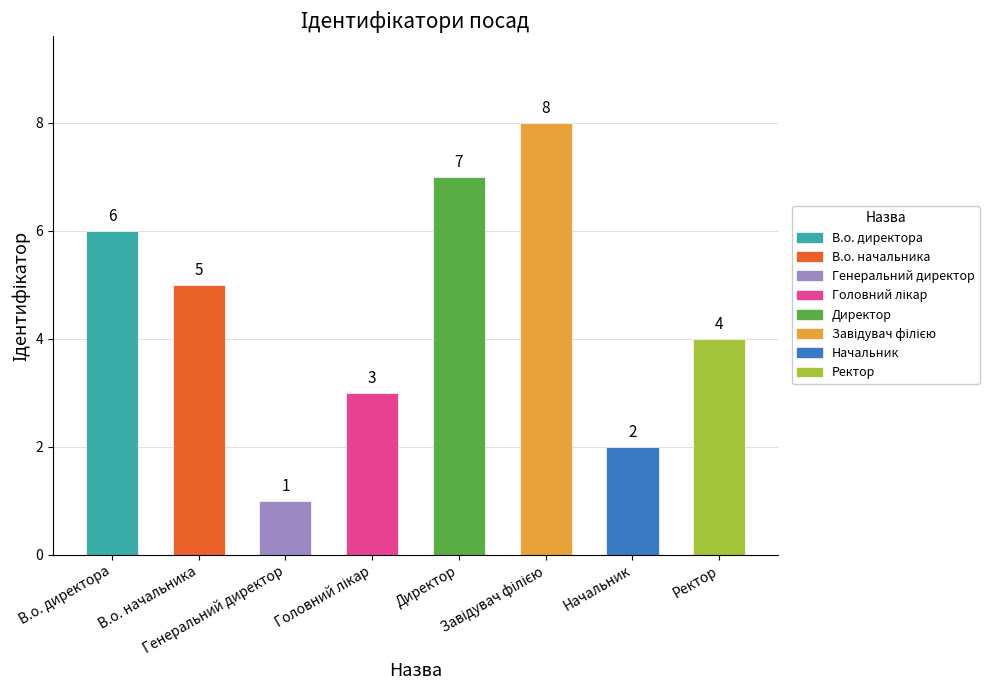

List the labels in order of value, smallest first.

Генеральний директор, Начальник, Головний лікар, Ректор, В.о. начальника, В.о. директора, Директор, Завідувач філією